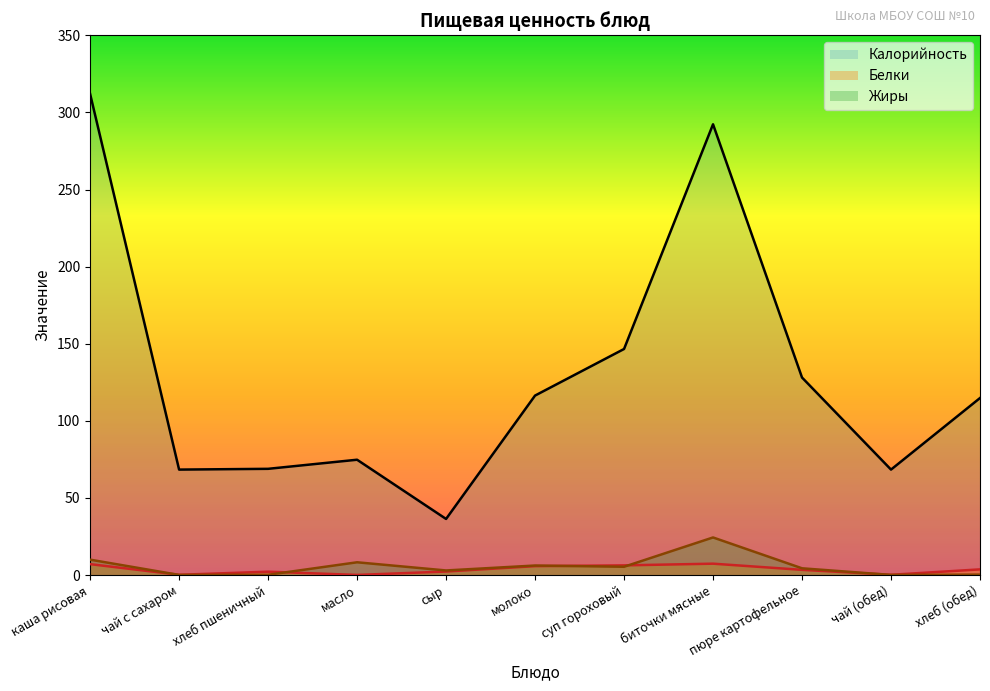

How many interior local valleys does the Белки series have?

3